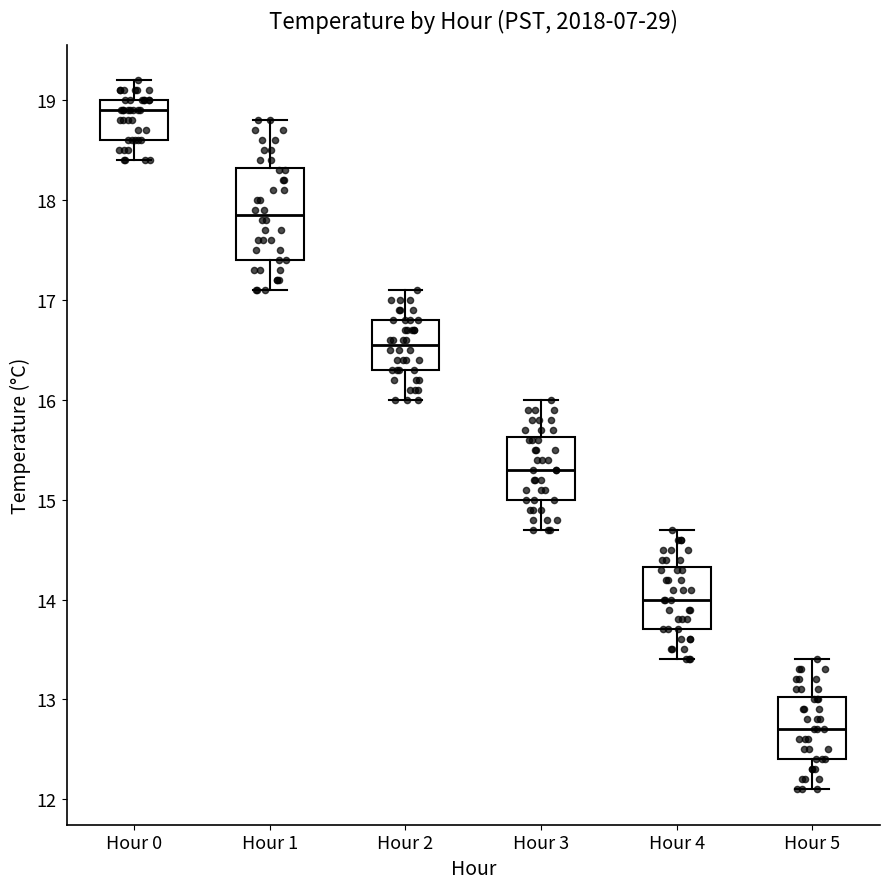

Which box is the tallest, from its lower edge to its upper edge?

Hour 1